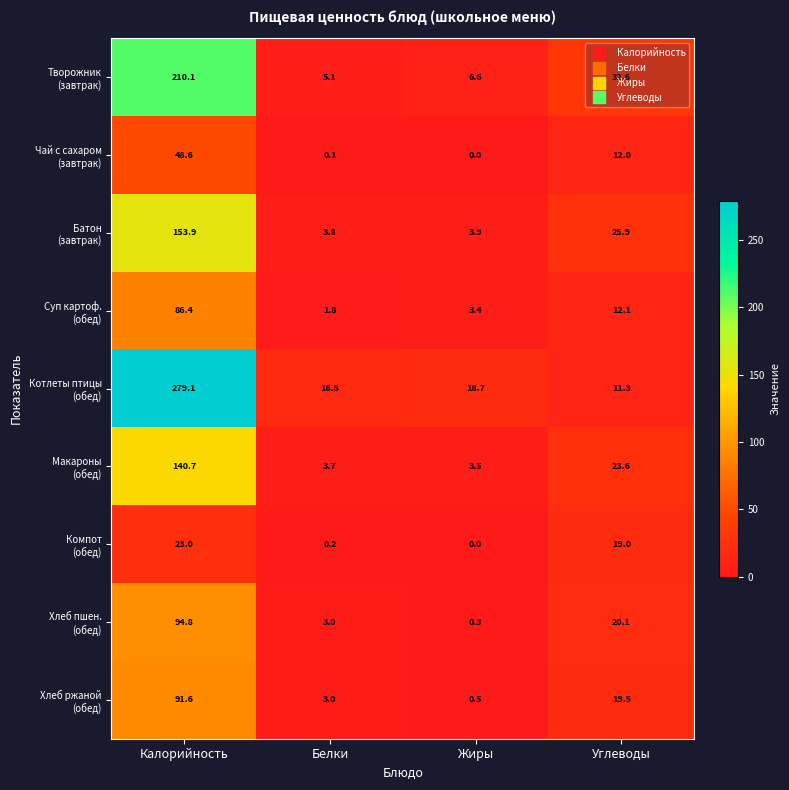

What is the difference between the highest and lowest values at Углеводы?

21.3